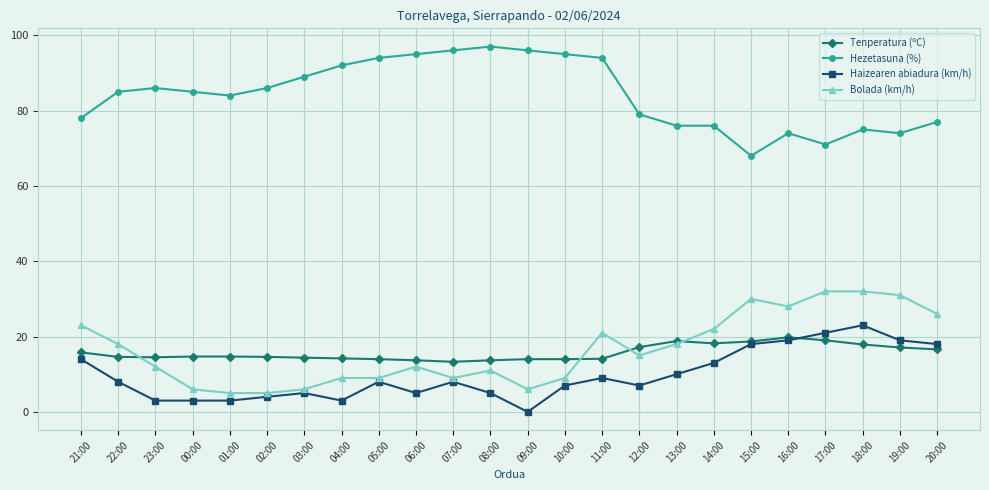

At how many categories does at least one series exceed 14?

24